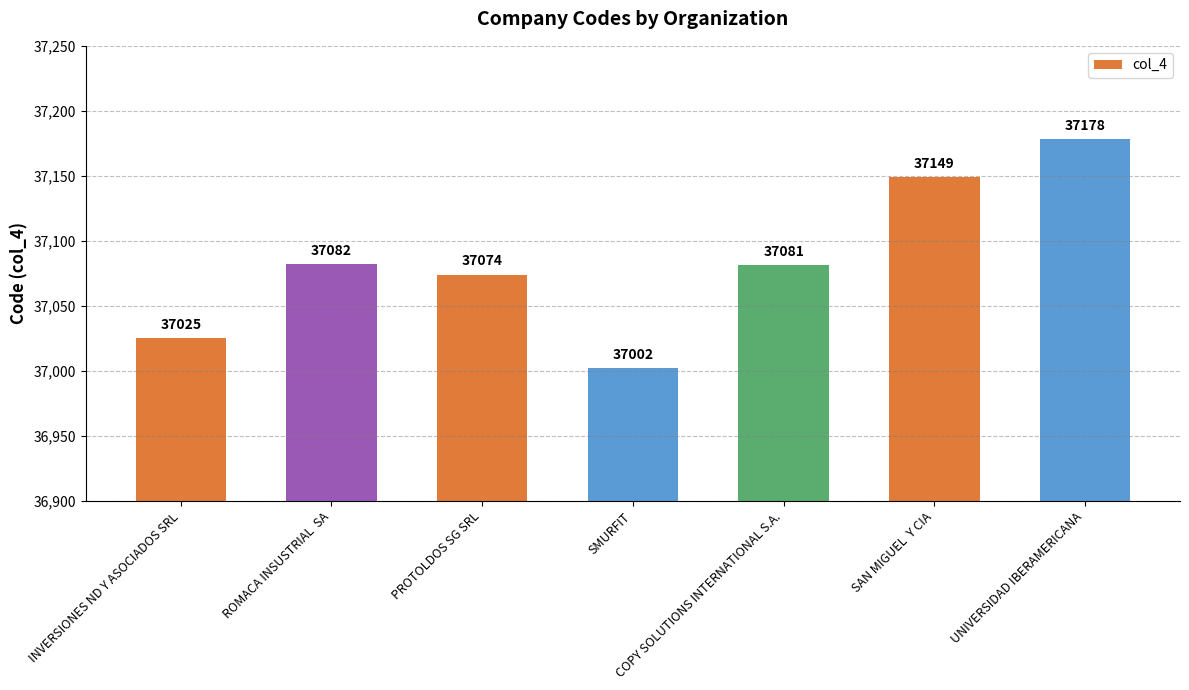

What is the difference between the maximum and minimum values?

176